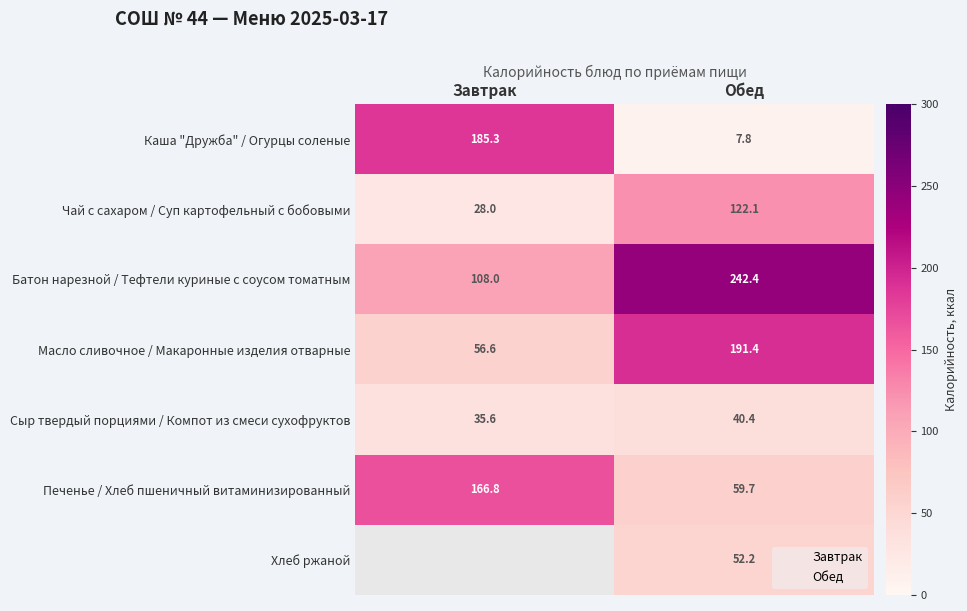

What is the difference between the maximum and minimum values in the Печенье / Хлеб пшеничный витаминизированный series?

107.1